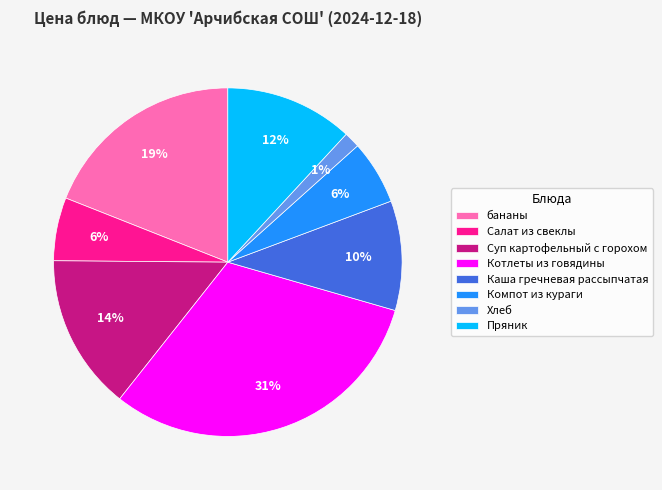

What percentage is the Каша гречневая рассыпчатая slice, to the nearest percent?

10%